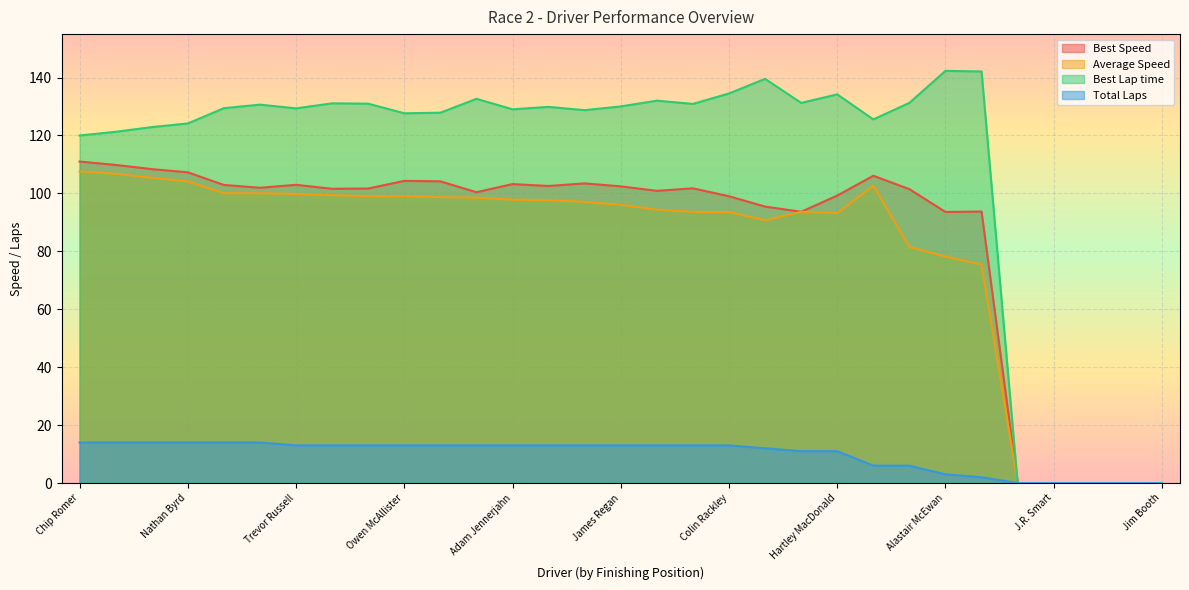

The Best Speed series shows 37.6 at Thomas Green. True or false?

False